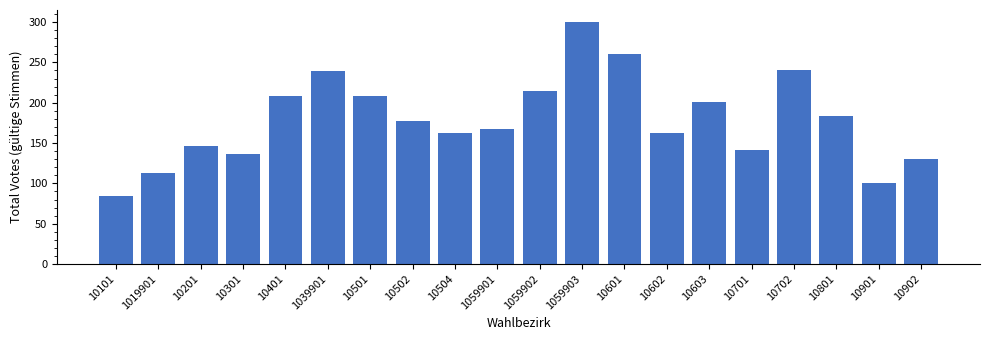

Are the bars horizontal?

No